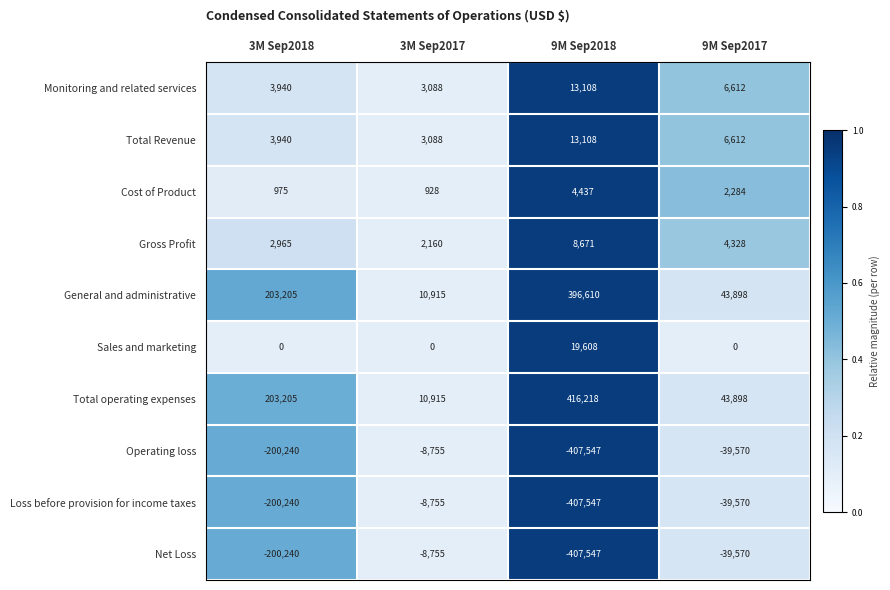

What is the minimum value for General and administrative?

10915